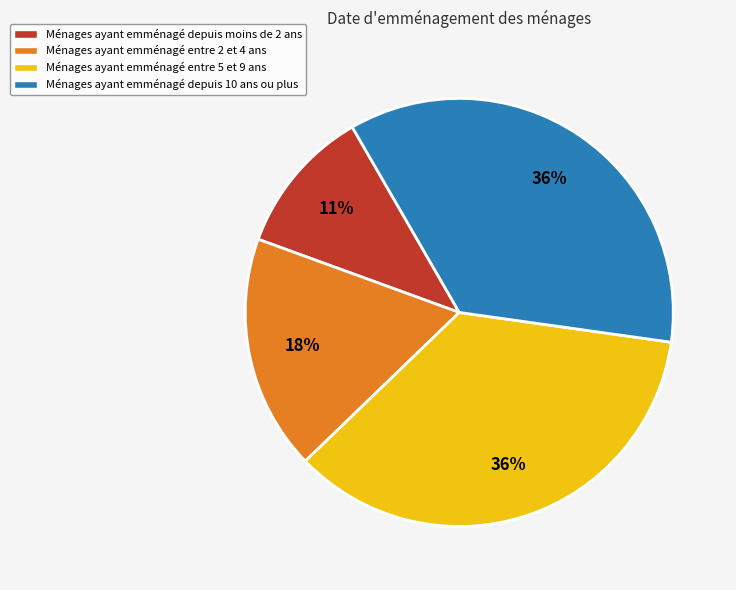

To the nearest percent, what is the average slice percentage?

25%